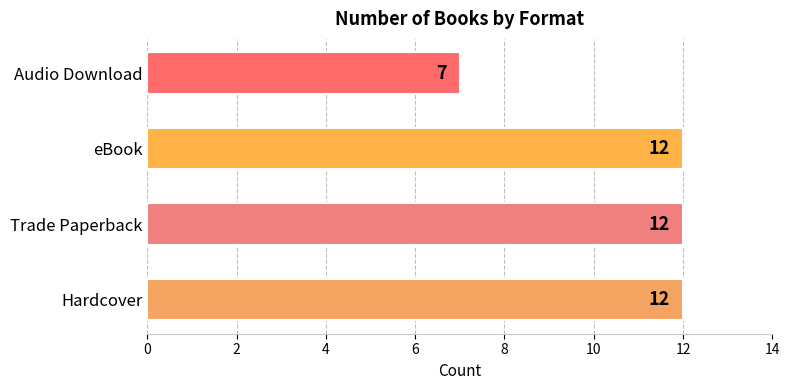

Reading bottom to top, transcribe all the data shown in this chart.

Hardcover=12	Trade Paperback=12	eBook=12	Audio Download=7